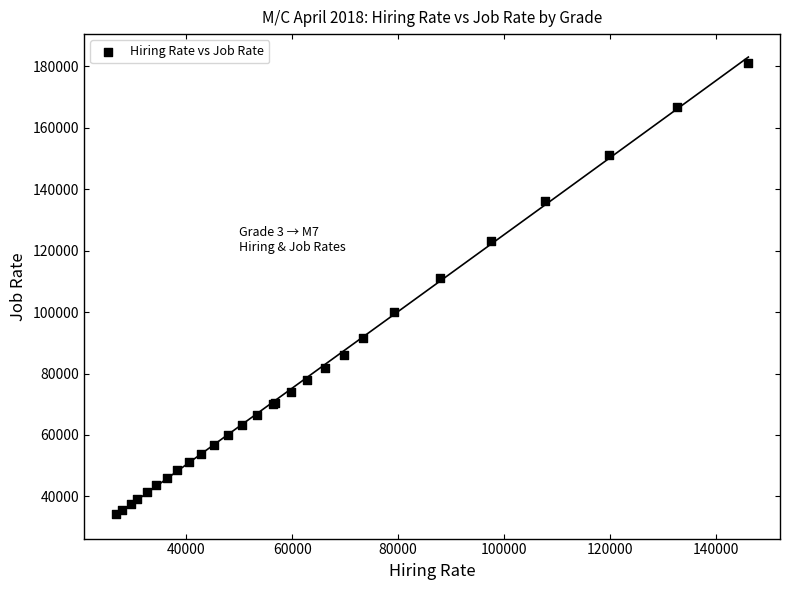

What Y value in the scatter plot is closest to 107516?

111005